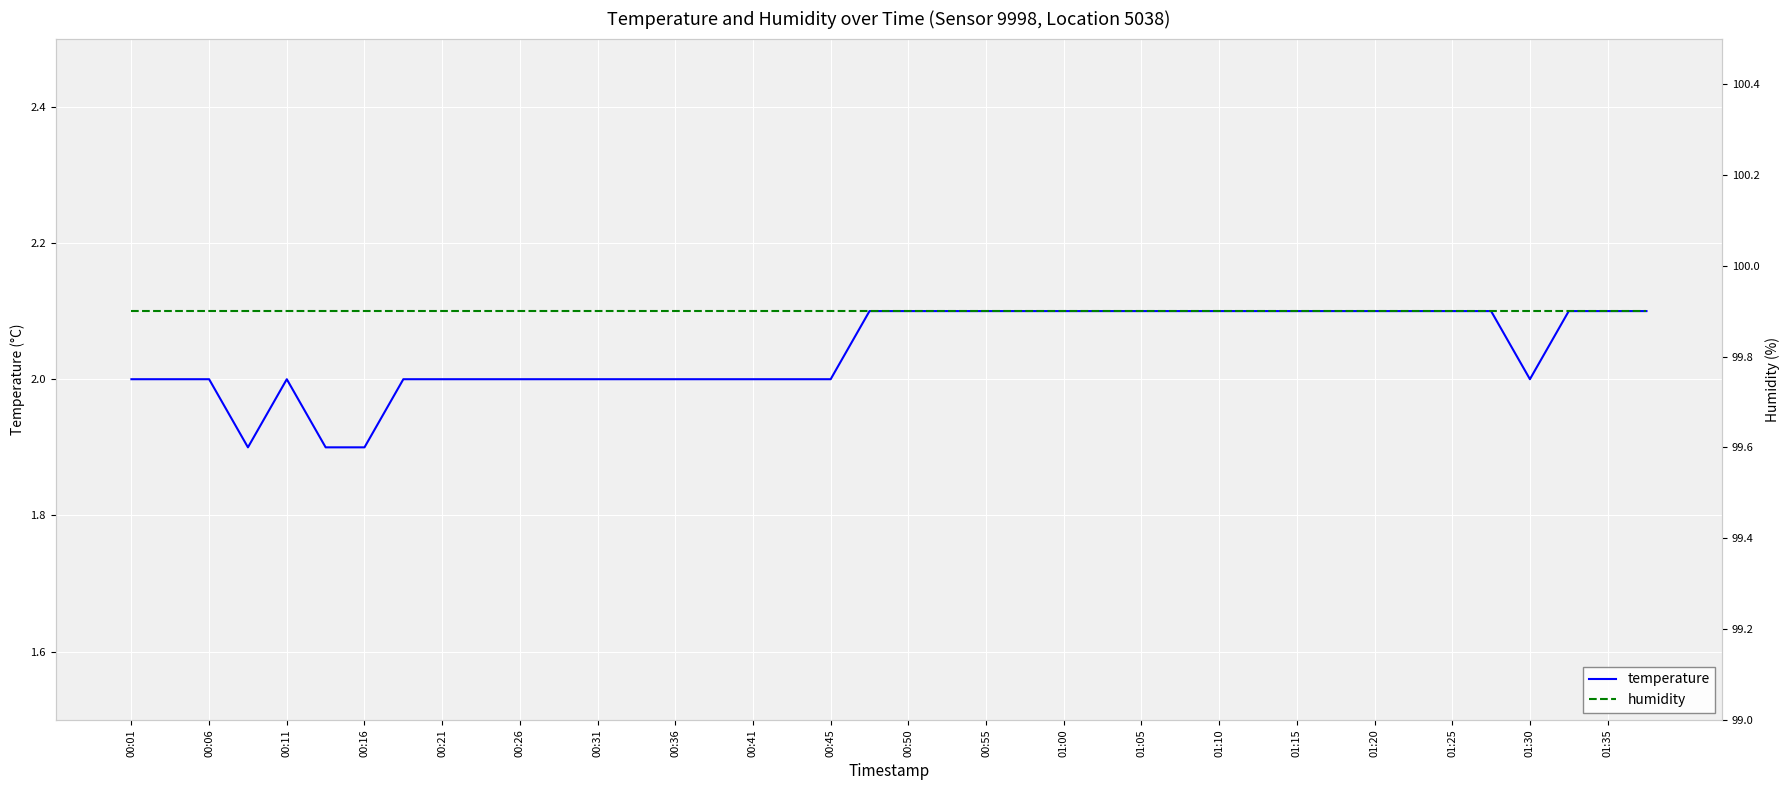

Rank the series by their maximum value, from lowest to highest.

temperature, humidity